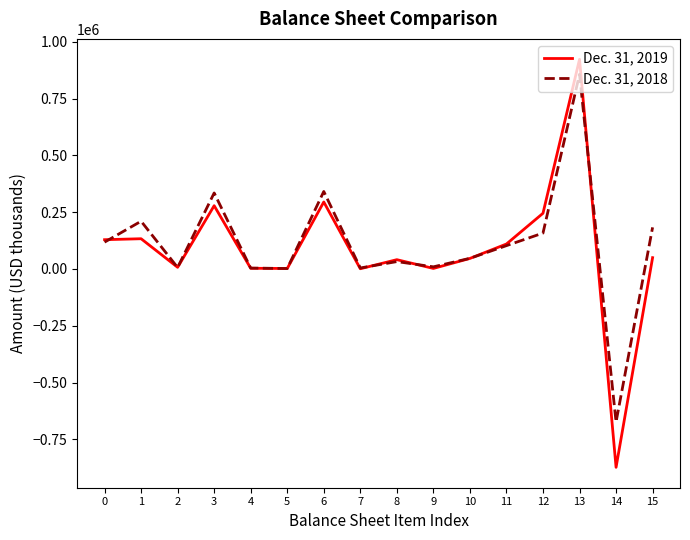

Which series has the largest range (max minus min)?

Dec. 31, 2019